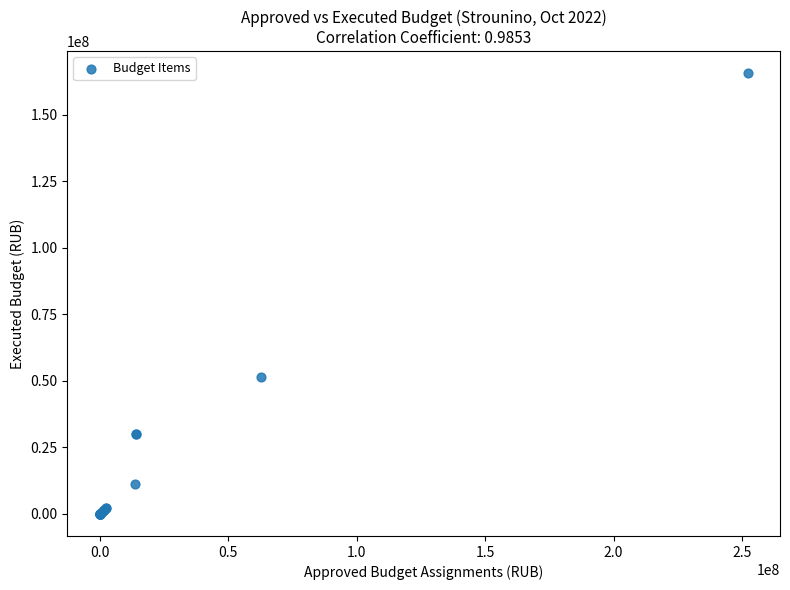

What Y value in the scatter plot is closest to 82785415?

51581686.0